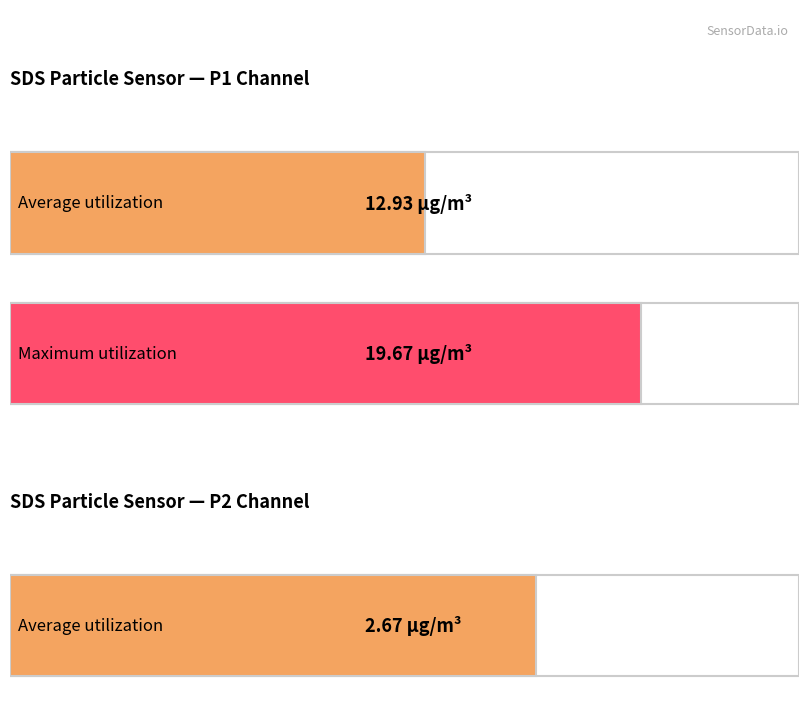

The SDS_P1 series shows 4.0 at 00:44. True or false?

False